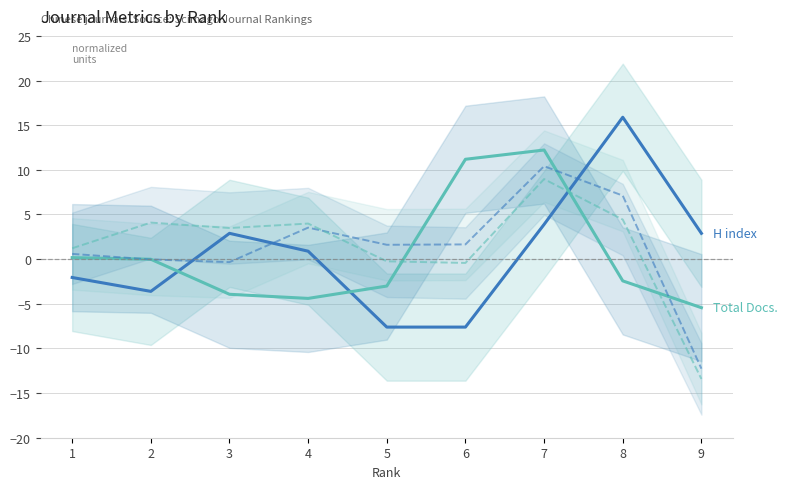

Between which two adjacent categories do %Female and H index first intersect?

7 and 8